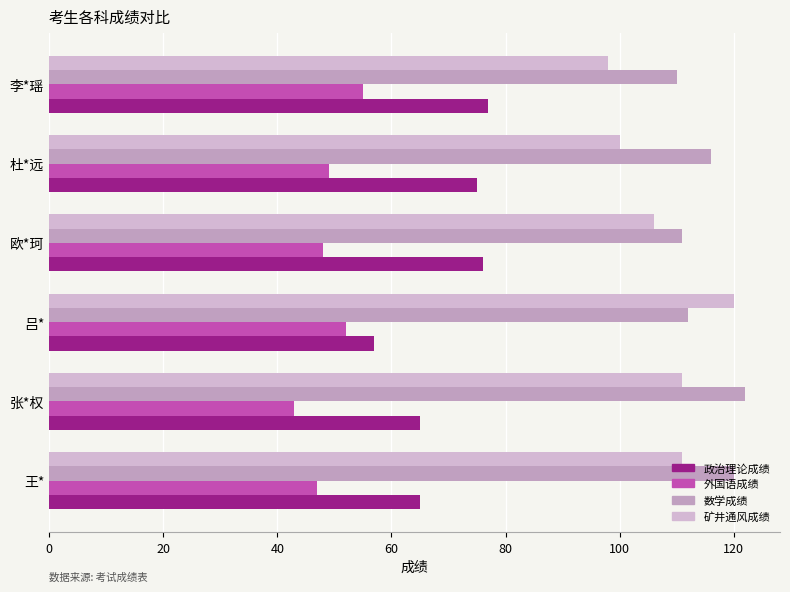

How many data points in 矿井通风成绩 are less than 111?

3